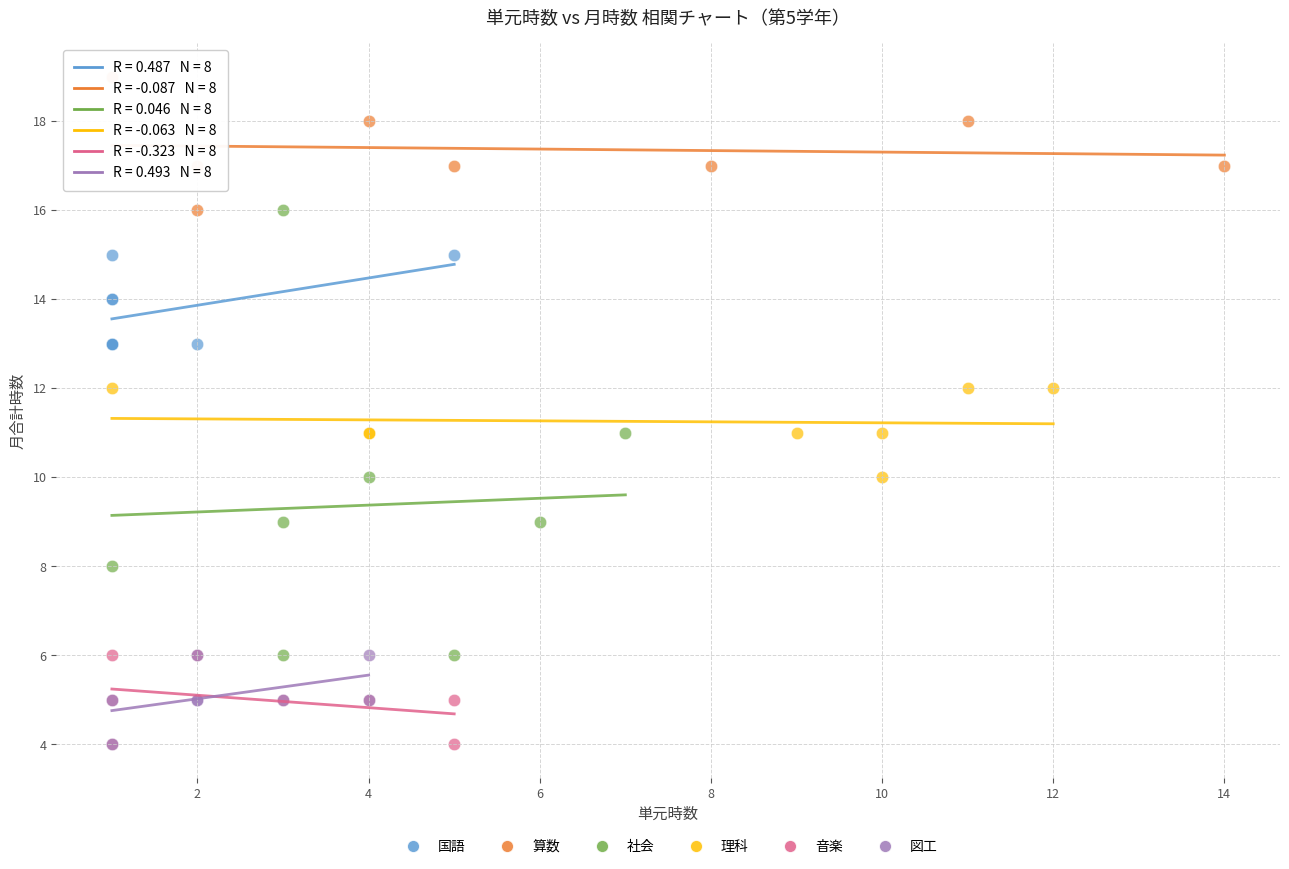

Which series has the largest Y range (max minus min)?

社会